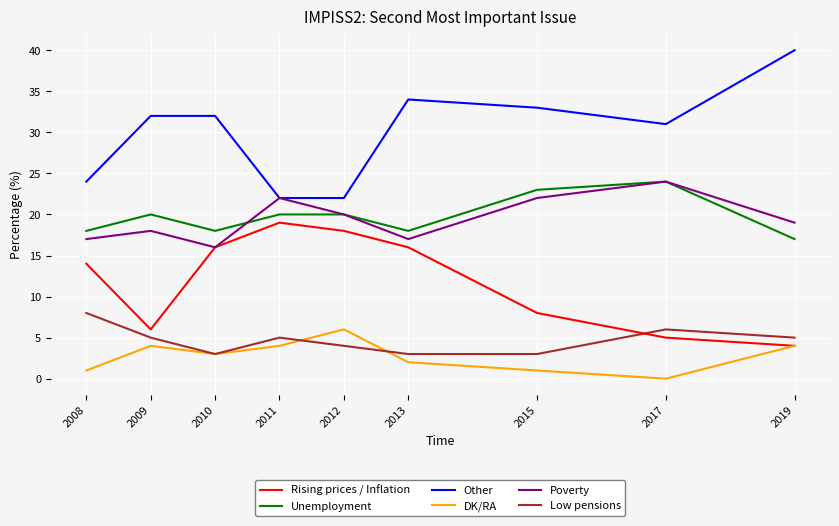

Reading left to right, list all the values displayed in this chart.

Rising prices / Inflation: 2008=14	2009=6	2010=16	2011=19	2012=18	2013=16	2015=8	2017=5	2019=4
Unemployment: 2008=18	2009=20	2010=18	2011=20	2012=20	2013=18	2015=23	2017=24	2019=17
Other: 2008=24	2009=32	2010=32	2011=22	2012=22	2013=34	2015=33	2017=31	2019=40
DK/RA: 2008=1	2009=4	2010=3	2011=4	2012=6	2013=2	2015=1	2017=0	2019=4
Poverty: 2008=17	2009=18	2010=16	2011=22	2012=20	2013=17	2015=22	2017=24	2019=19
Low pensions: 2008=8	2009=5	2010=3	2011=5	2012=4	2013=3	2015=3	2017=6	2019=5